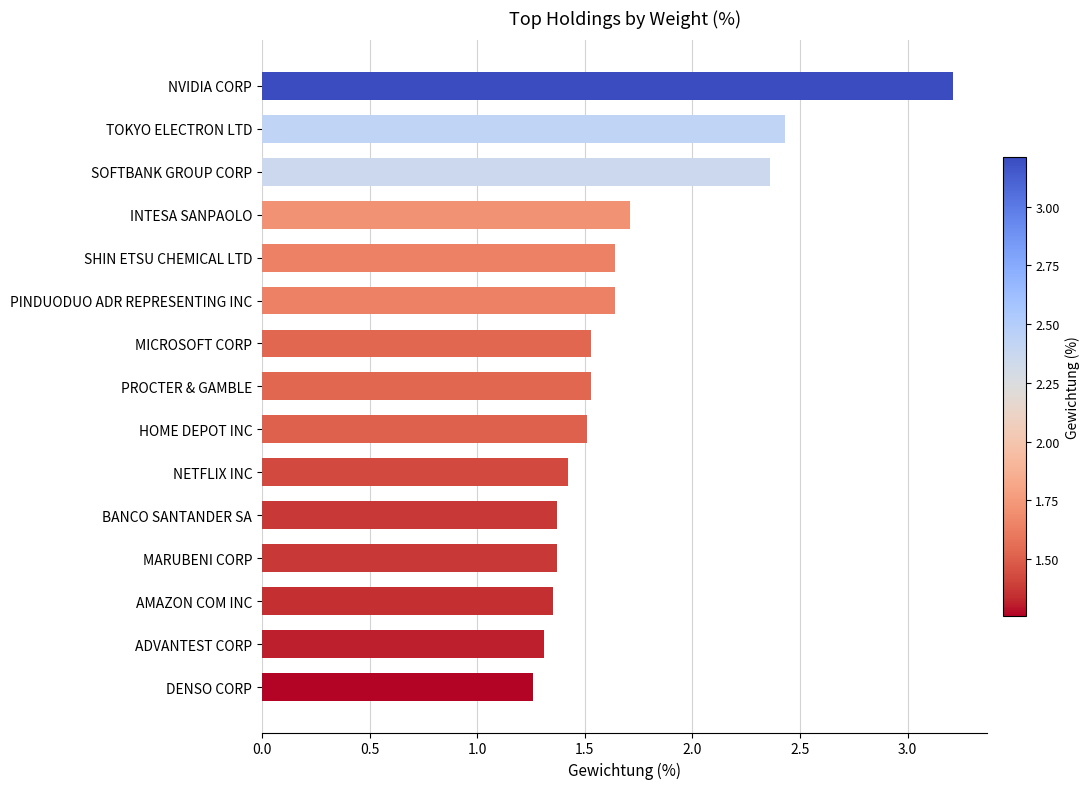

What is the value of the 7th bar from the top?

1.5